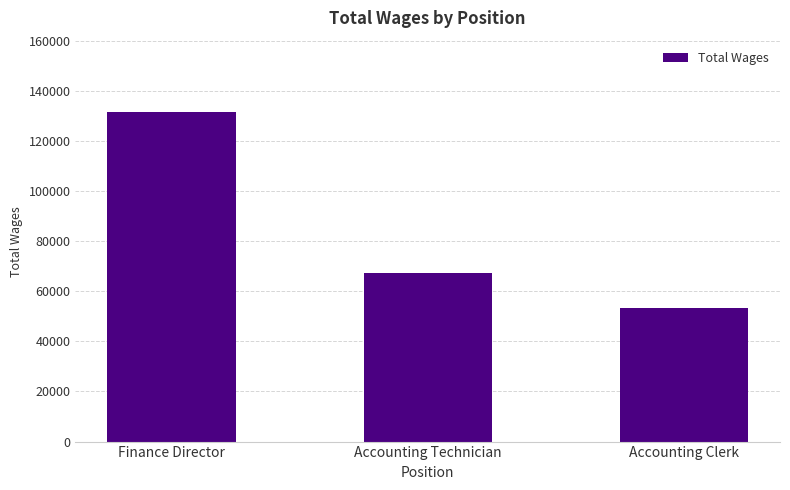

How many data points are less than 67083?

1